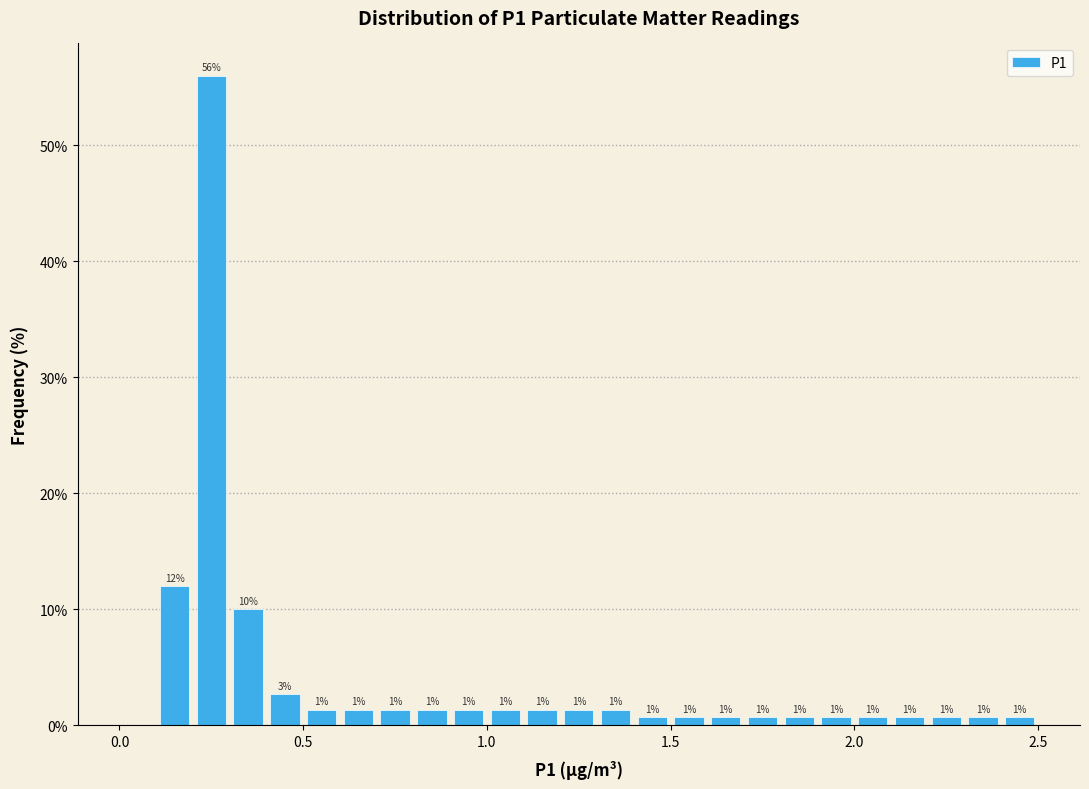

Around what value on the x-axis is the tallest bar? Give the approximate position of its centre, as read against the axis.

0.25